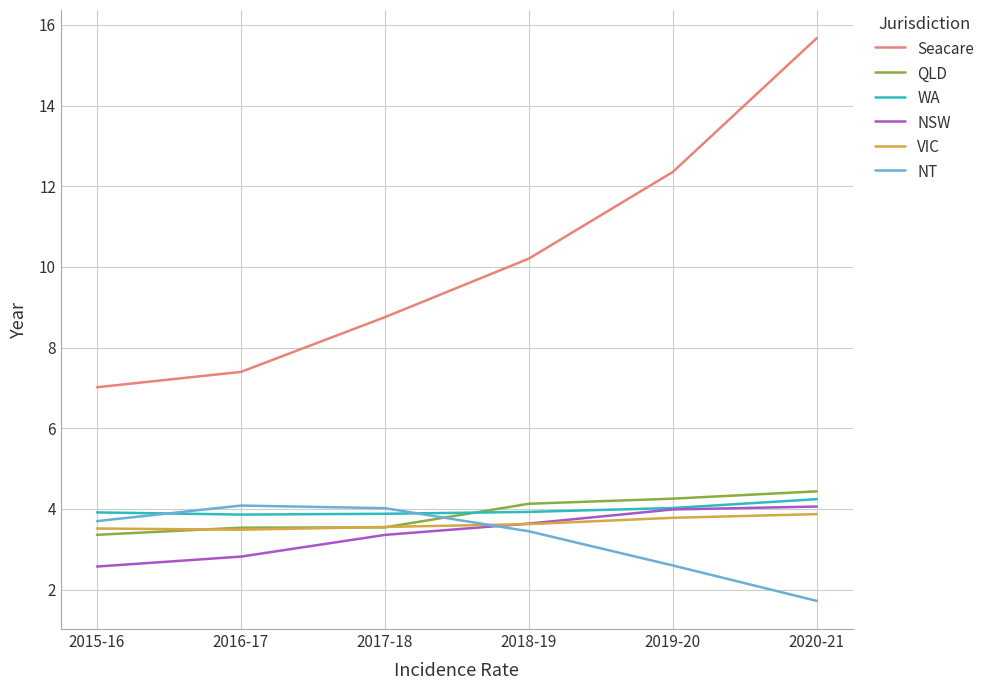

Is it true that NSW equals 1.6 at 2020-21?

False